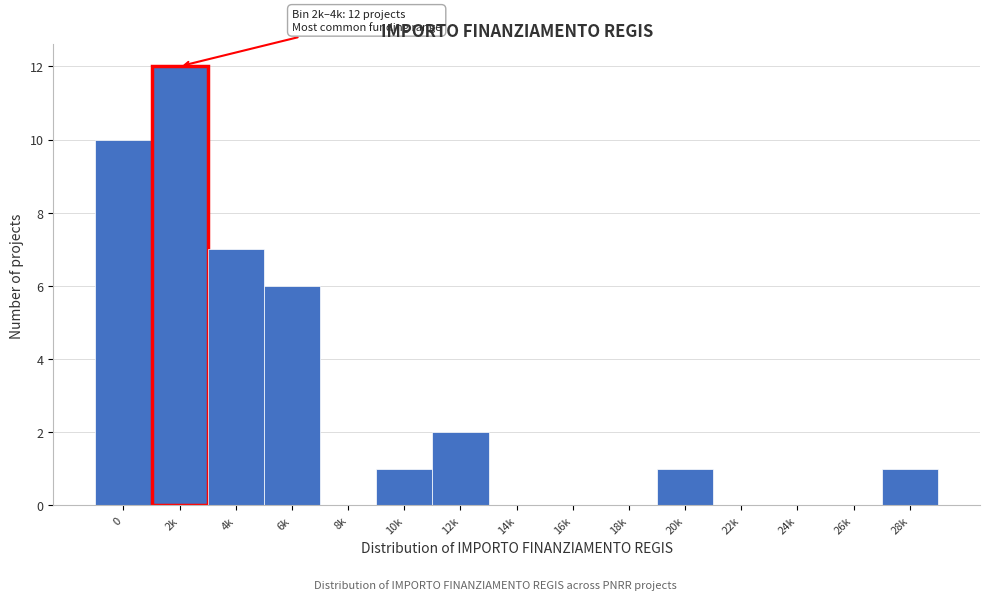

Reading left to right, list all the values displayed in this chart.

0=10	2k=12	4k=7	6k=6	8k=0	10k=1	12k=2	14k=0	16k=0	18k=0	20k=1	22k=0	24k=0	26k=0	28k=1